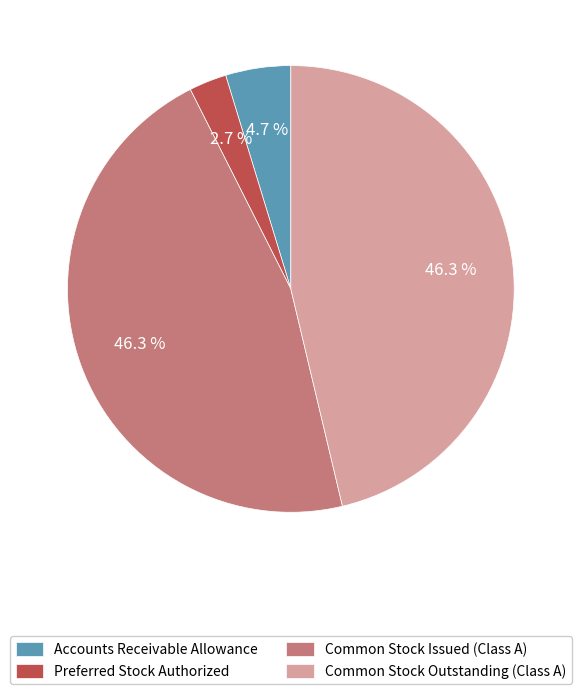

How many slices are in this pie chart?

4